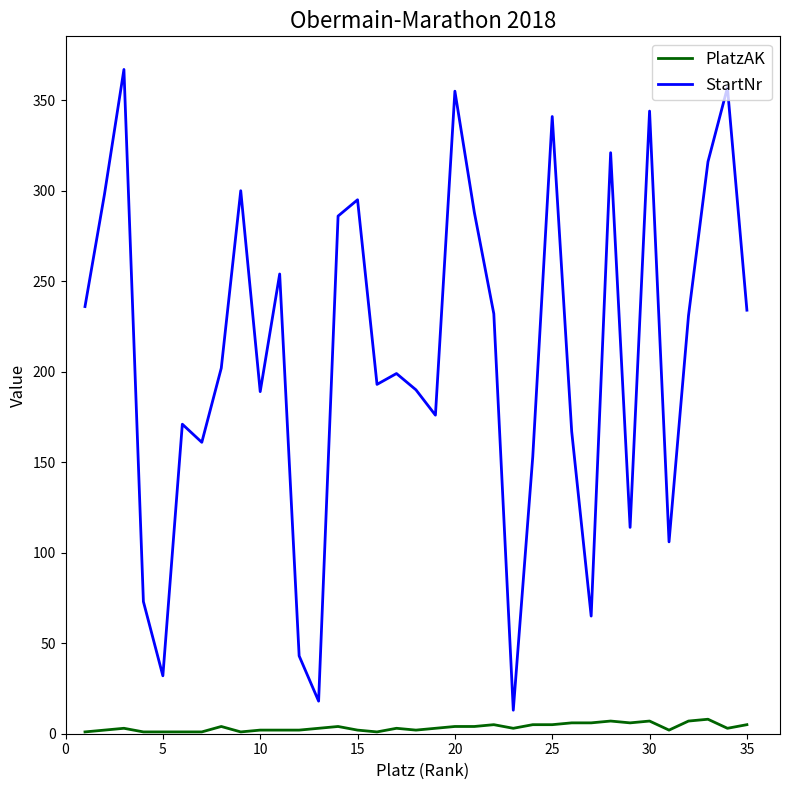

True or false: PlatzAK and StartNr intersect in this chart.

False